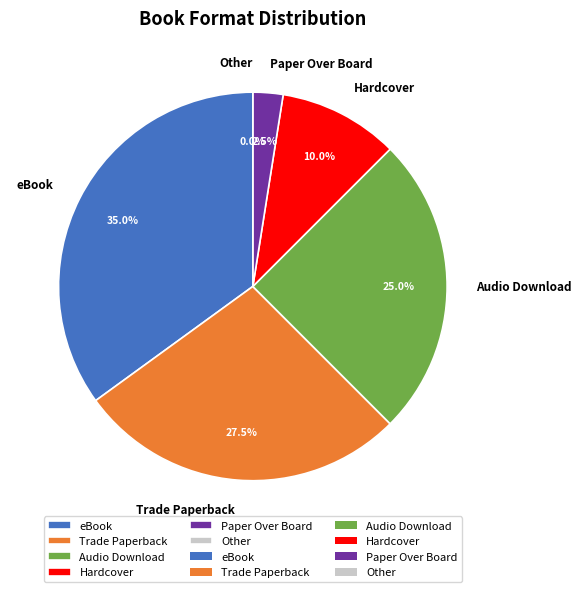

Count the number of slices in the pie.

6